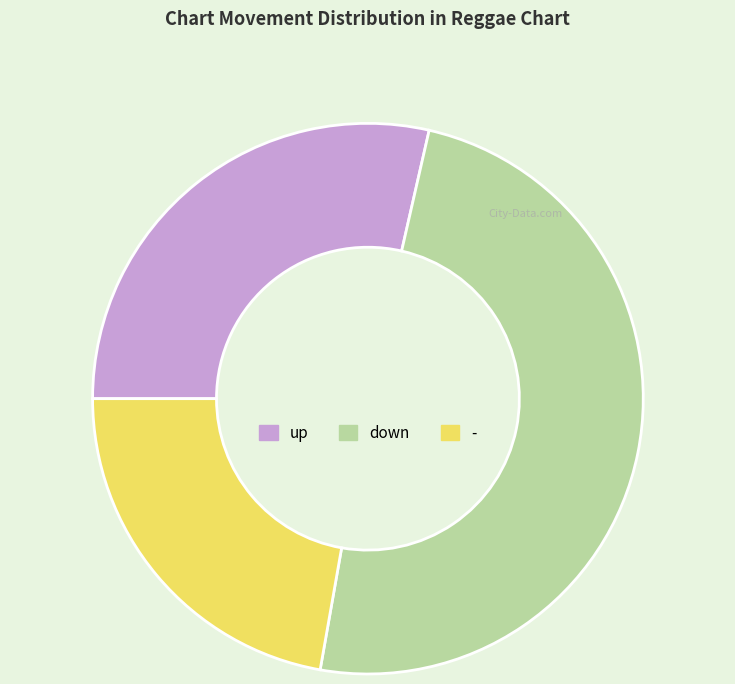

Approximately how many times larger is the value at down compared to -?

2.2